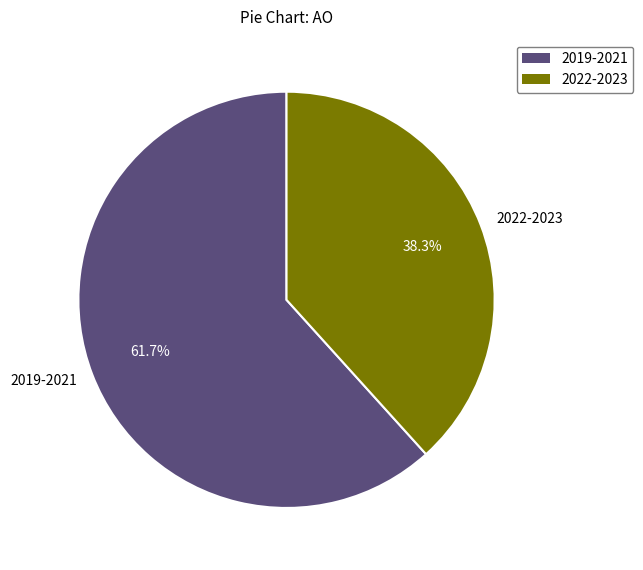

What is the ratio of the value at 2022-2023 to the value at 2019-2021?

0.6